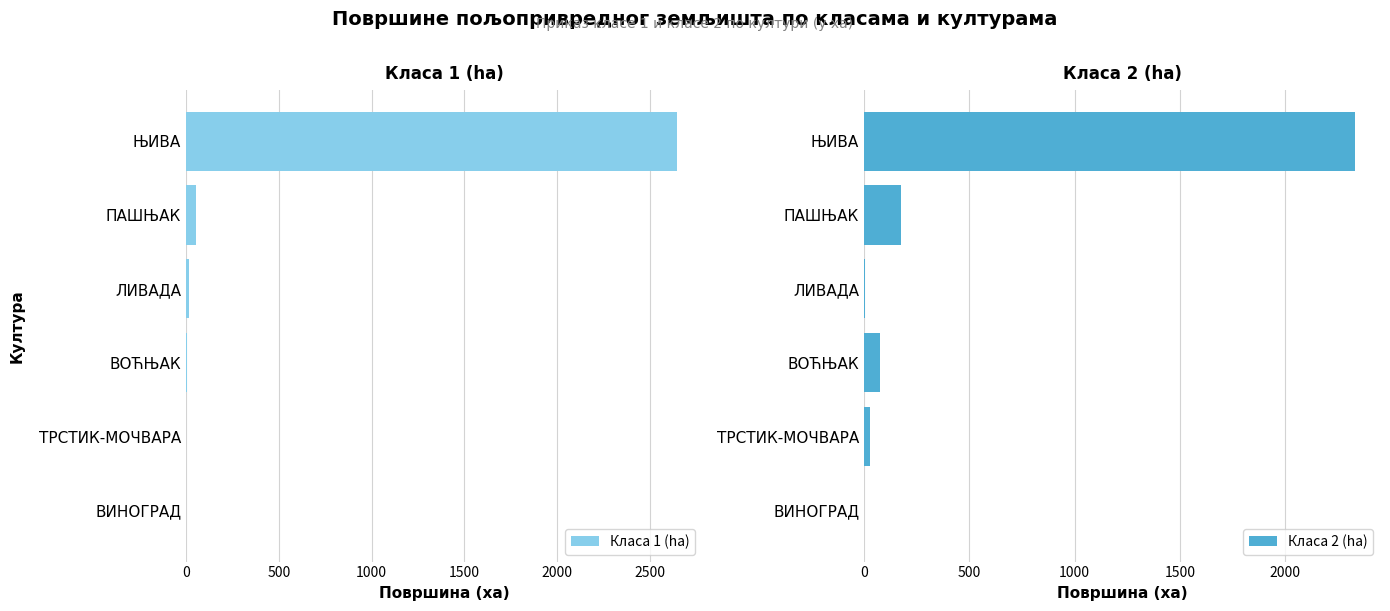

What is the minimum value shown in the chart?

0.6